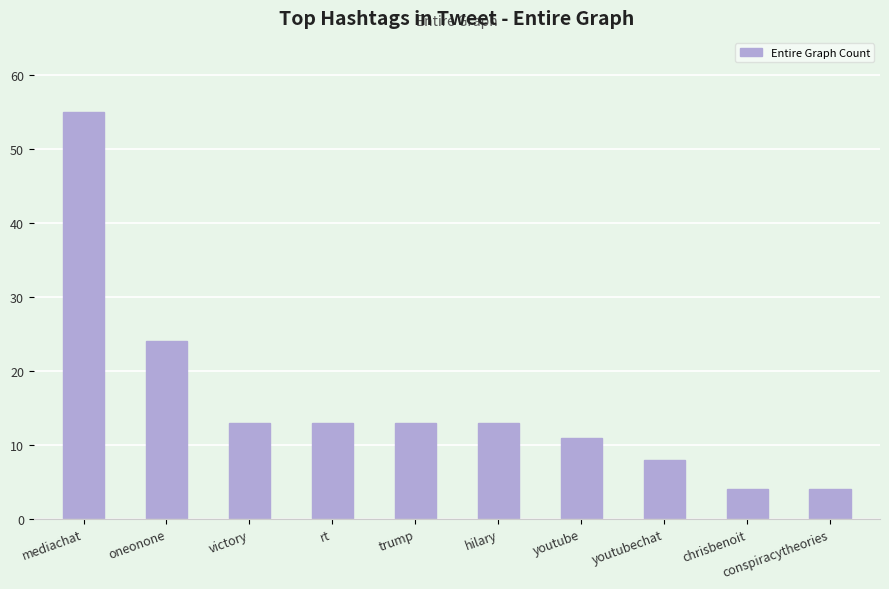

What is the ratio of the value at youtubechat to the value at trump?

0.6